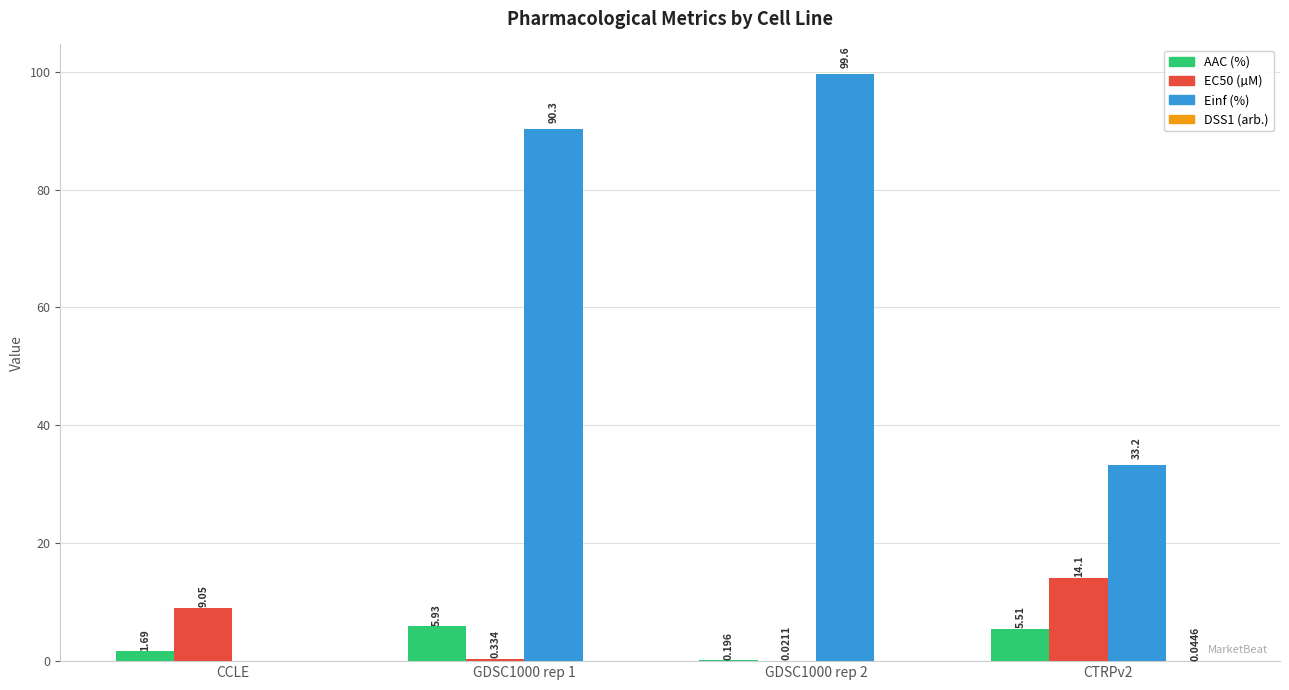

At which label is EC50 (µM) closest to 7?

CCLE